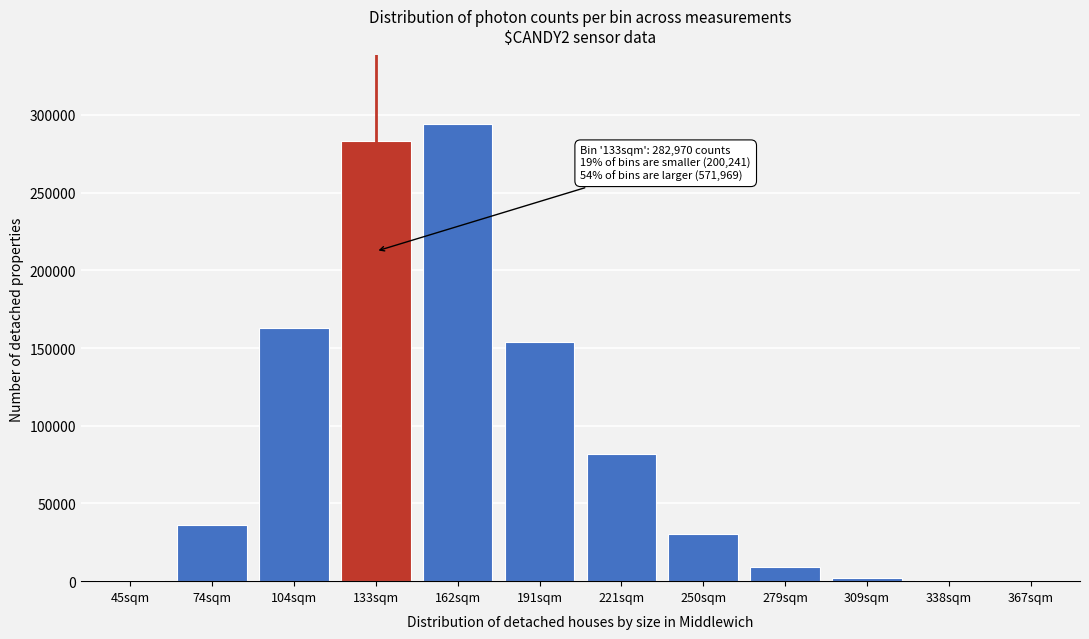

What is the sum of all values?

1055180